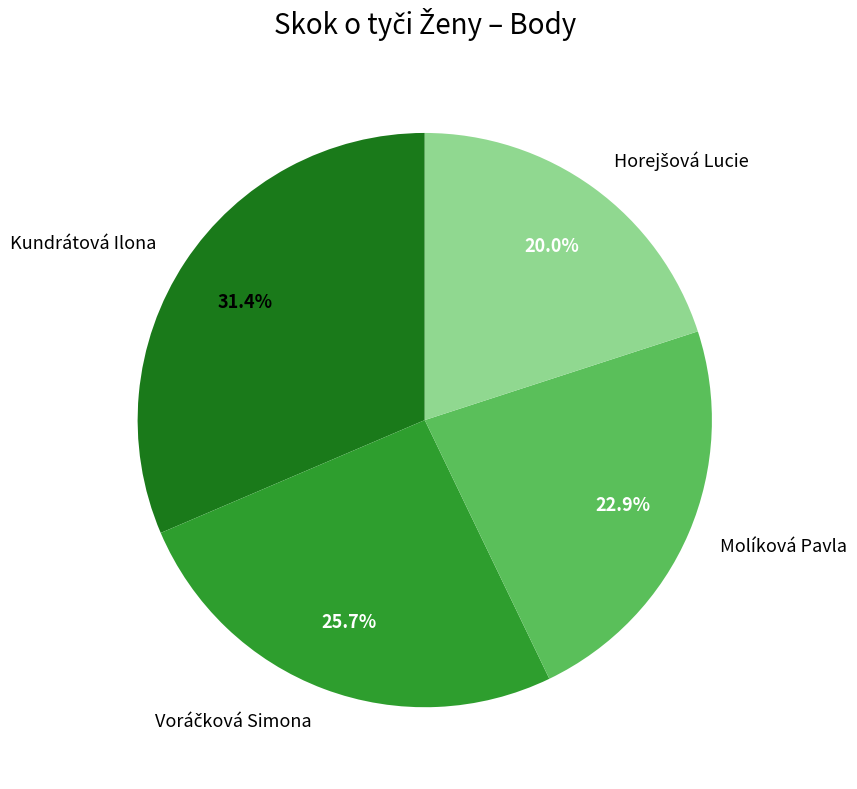

Is Kundrátová Ilona the majority of the pie?

No